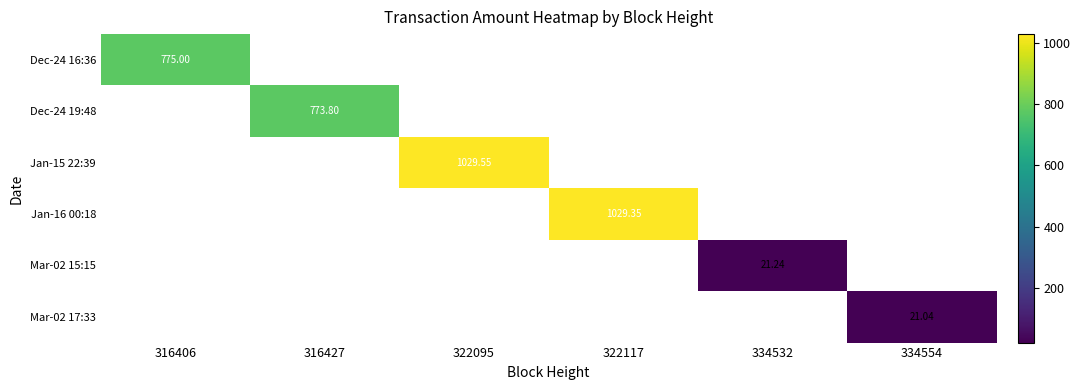

Between 334554 and 316406, which is larger?

316406